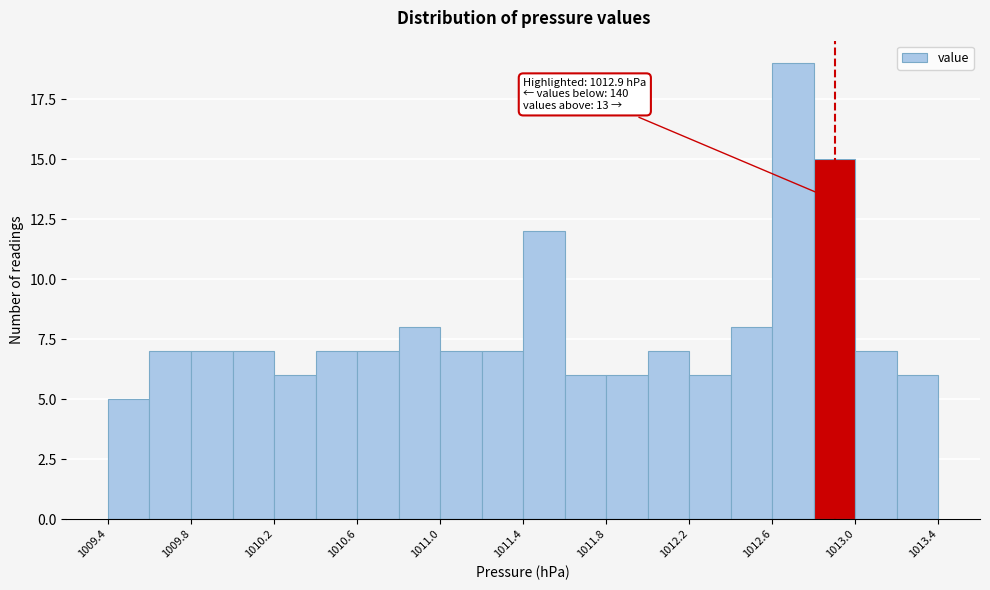

Over which range of the x-axis is the bar tallest?

1012.6 to 1012.8